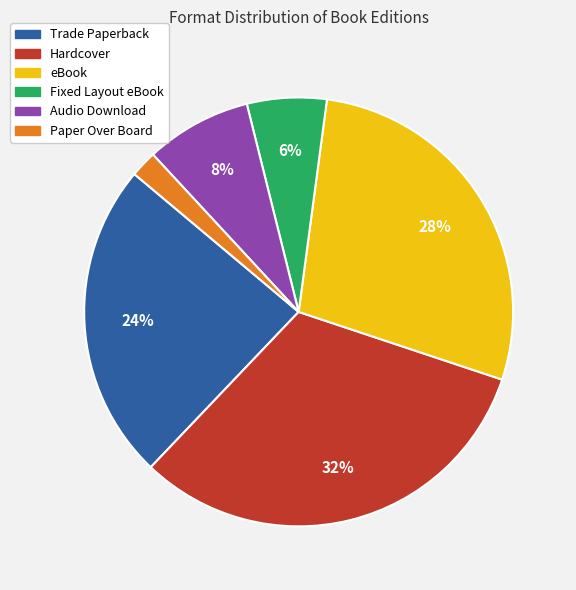

Is there a majority slice in this chart?

No